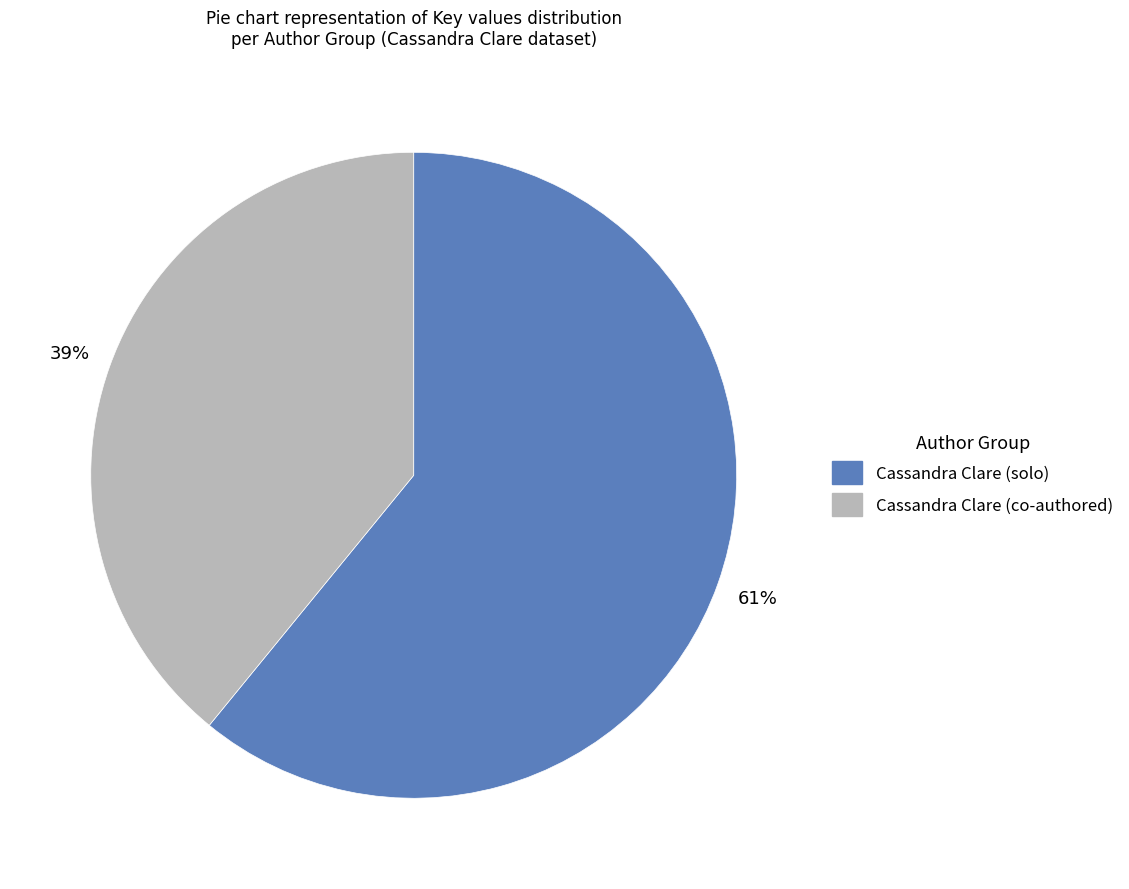

Is there a majority slice in this chart?

Yes